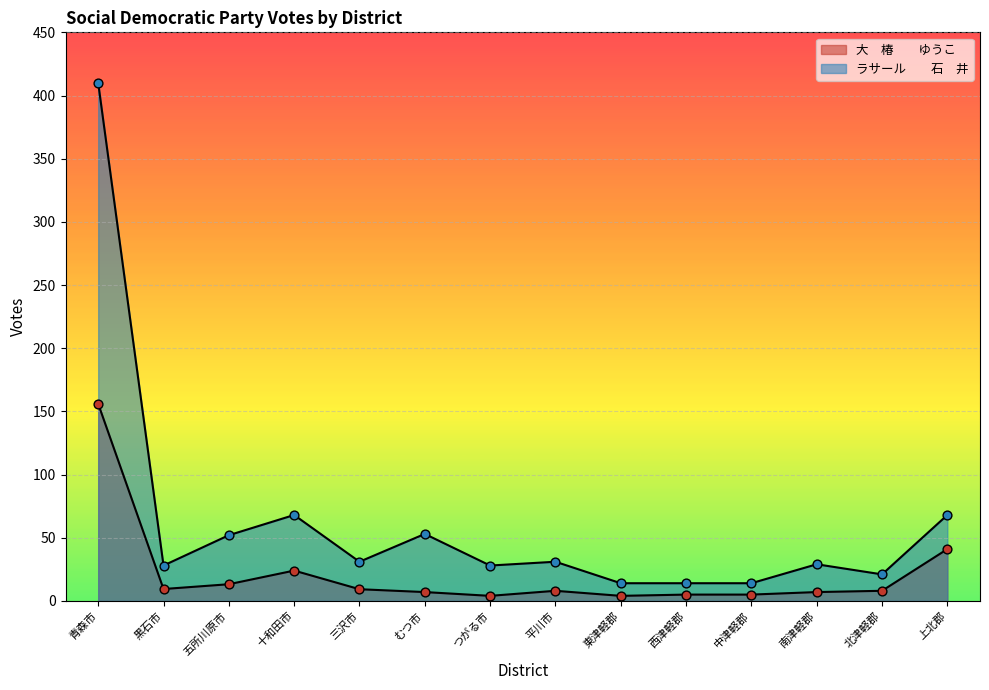

At how many categories does at least one series exceed 310?

1